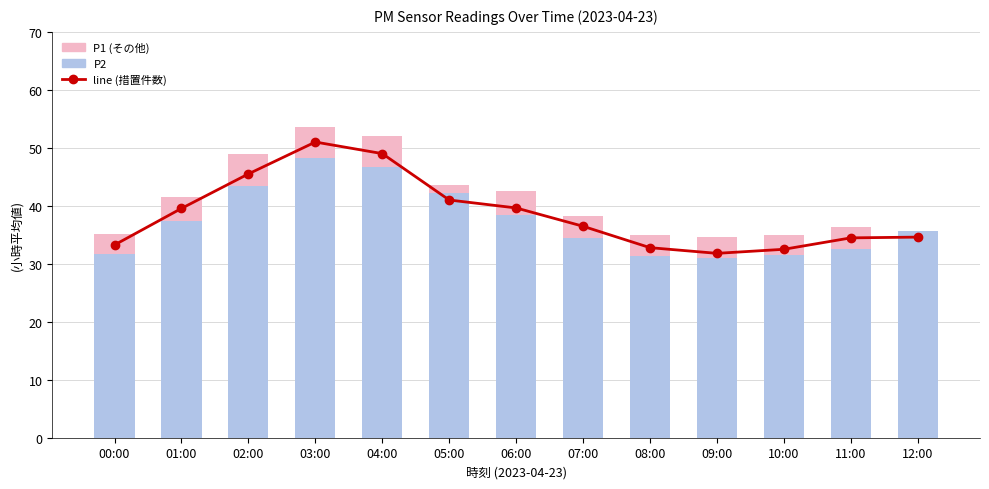

Rank the categories by line (措置件数) value from highest to lowest.

03:00, 04:00, 02:00, 05:00, 06:00, 01:00, 07:00, 12:00, 11:00, 00:00, 08:00, 10:00, 09:00